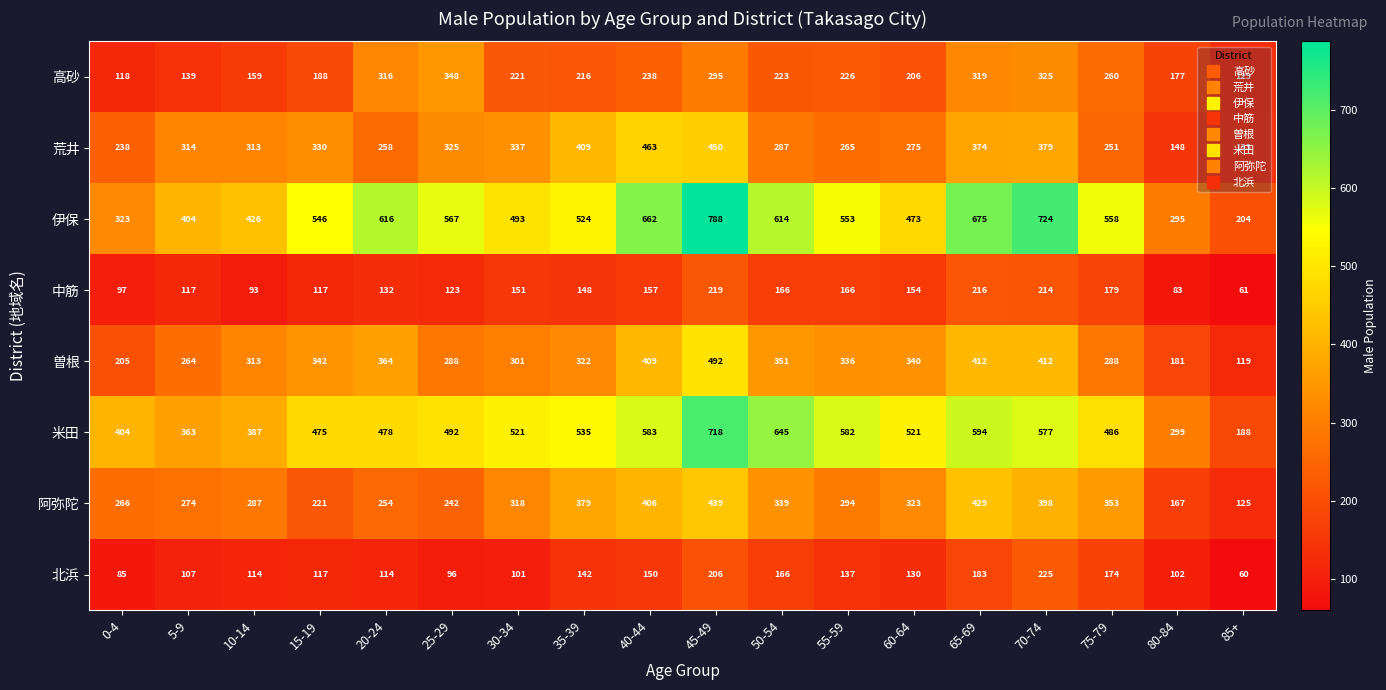

Is the value of 曽根 at 75-79 greater than the value of 伊保 at 85+?

Yes